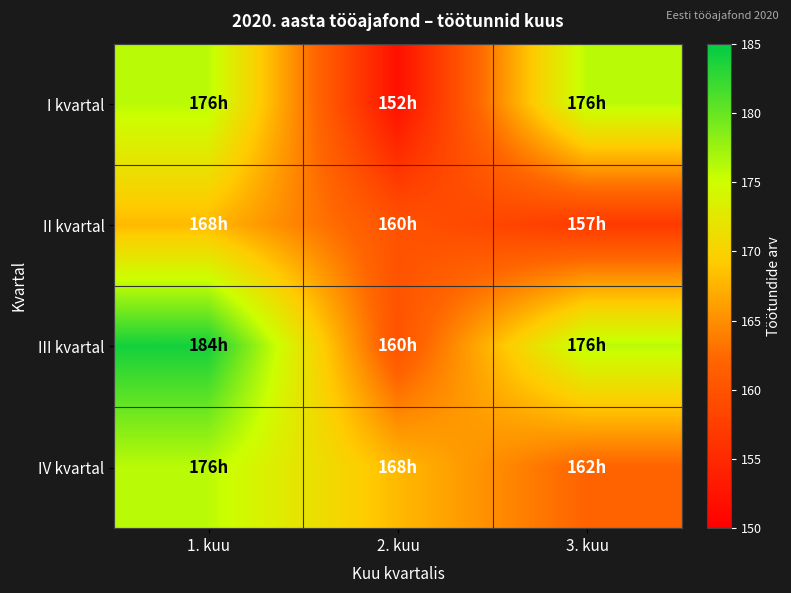

What is the greatest value displayed?

184